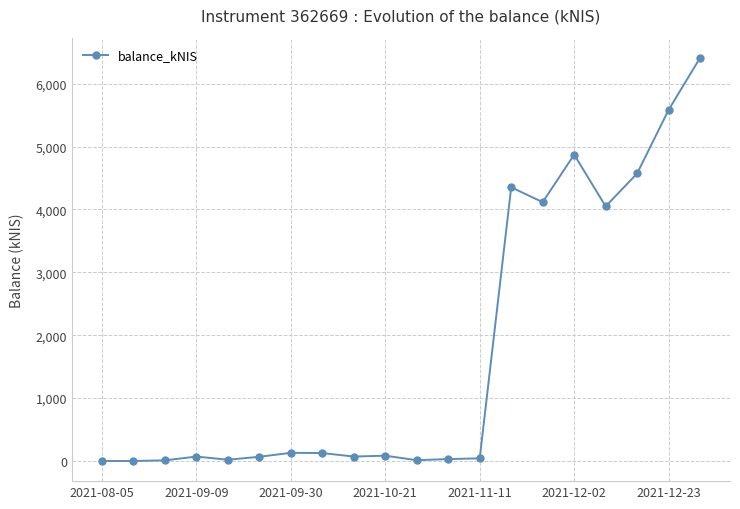

True or false: the data has more than 0 interior local peaks.

True